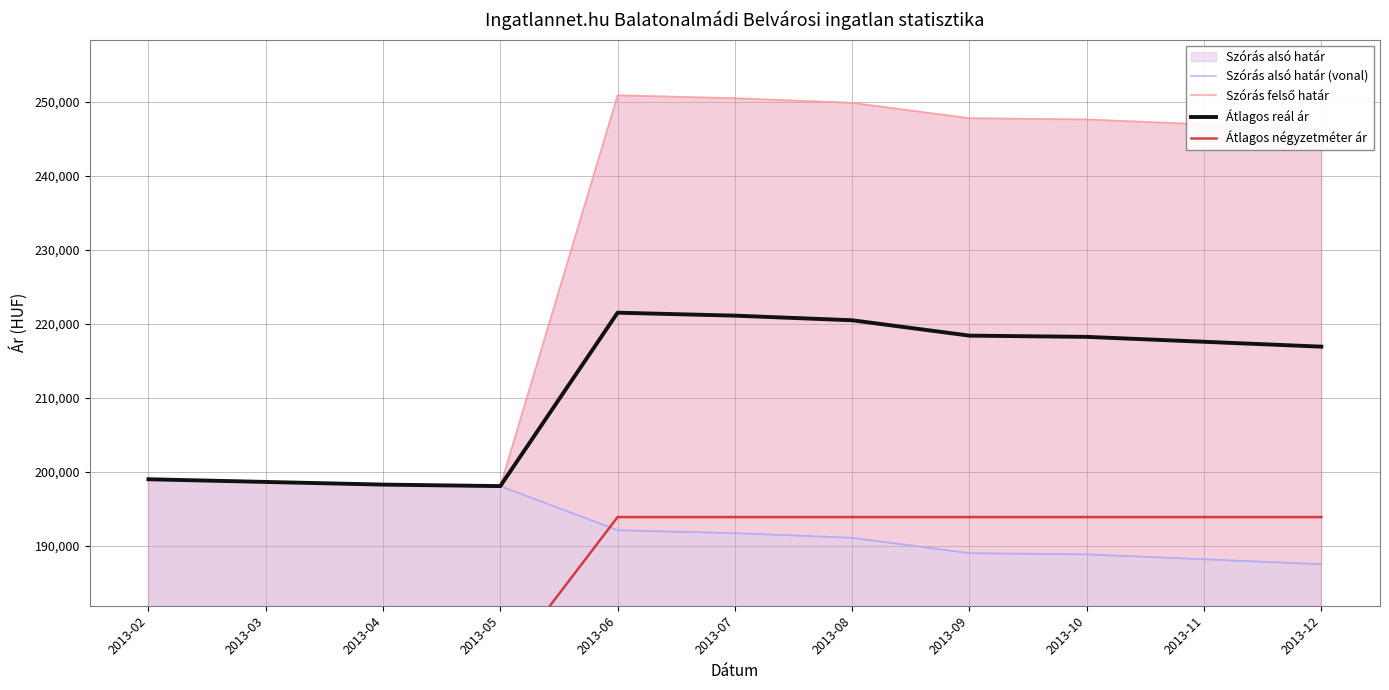

Between 2013-05 and 2013-11, which series saw the biggest shift?

Szórás felső határ